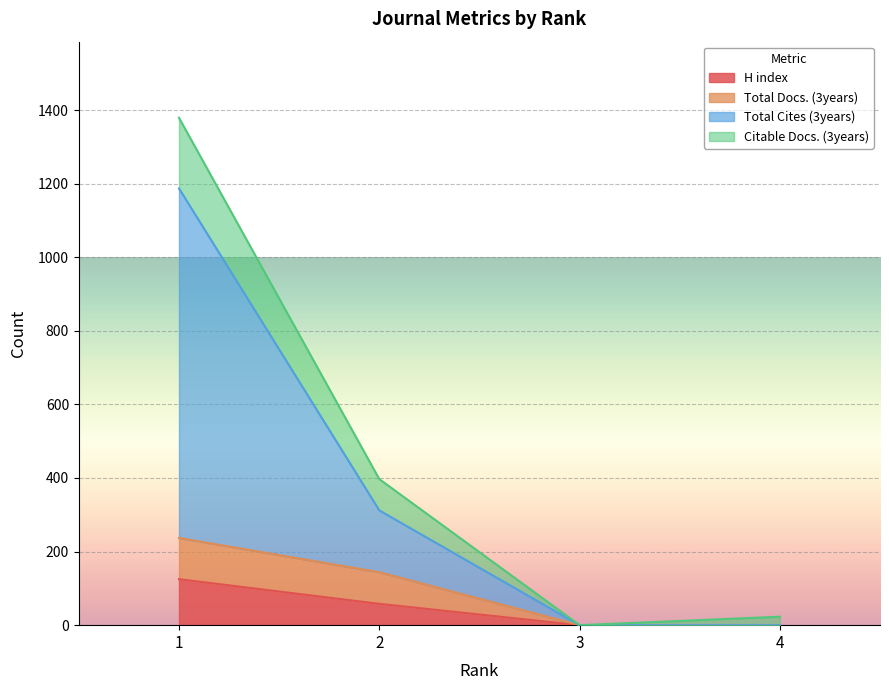

Where does the Total Docs. (3years) series first go above 144?

1